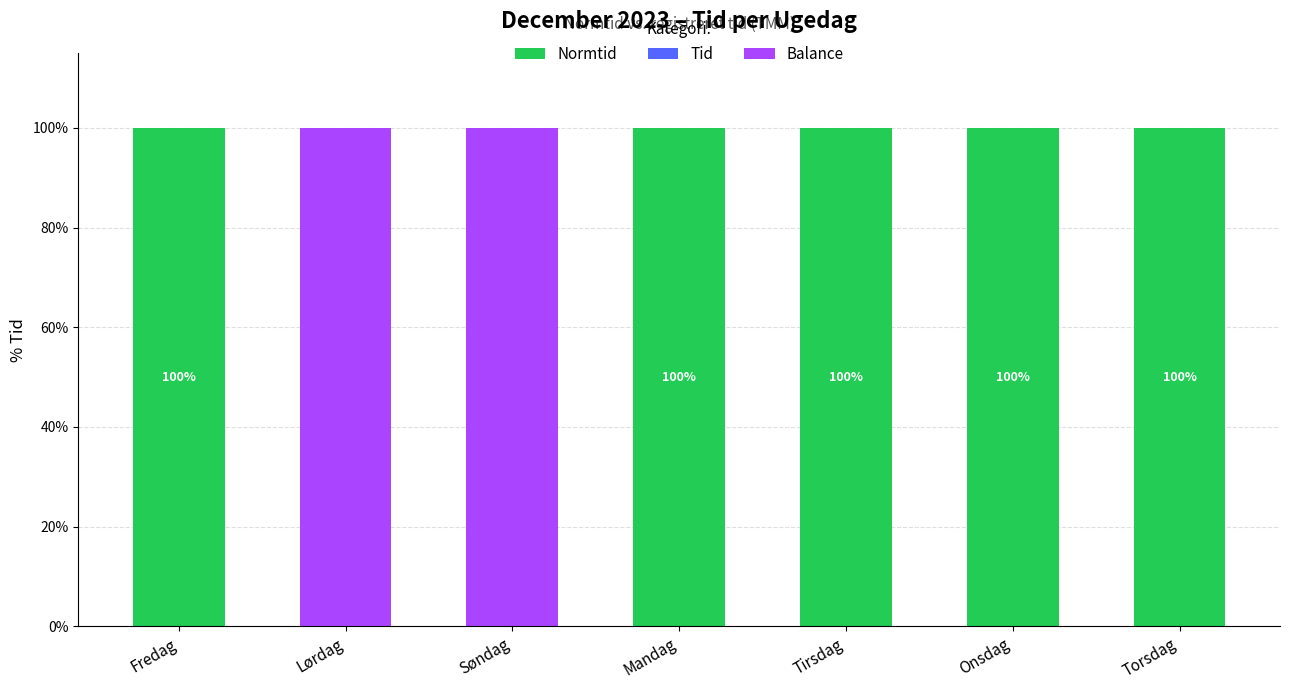

The Normtid series shows 0 at Søndag. True or false?

True